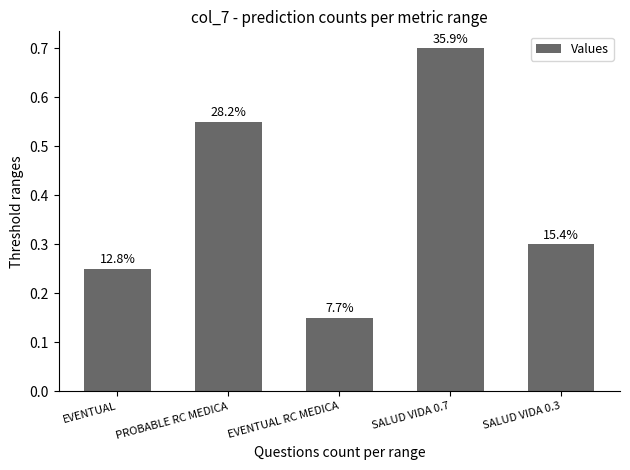

What is the label of the 3rd bar from the left?

EVENTUAL RC MEDICA